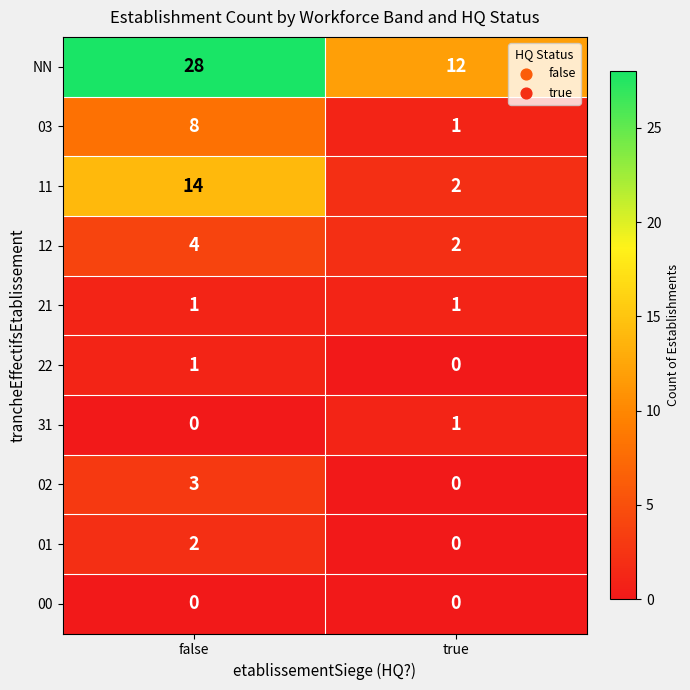

What is the highest value of the 03 series?

8